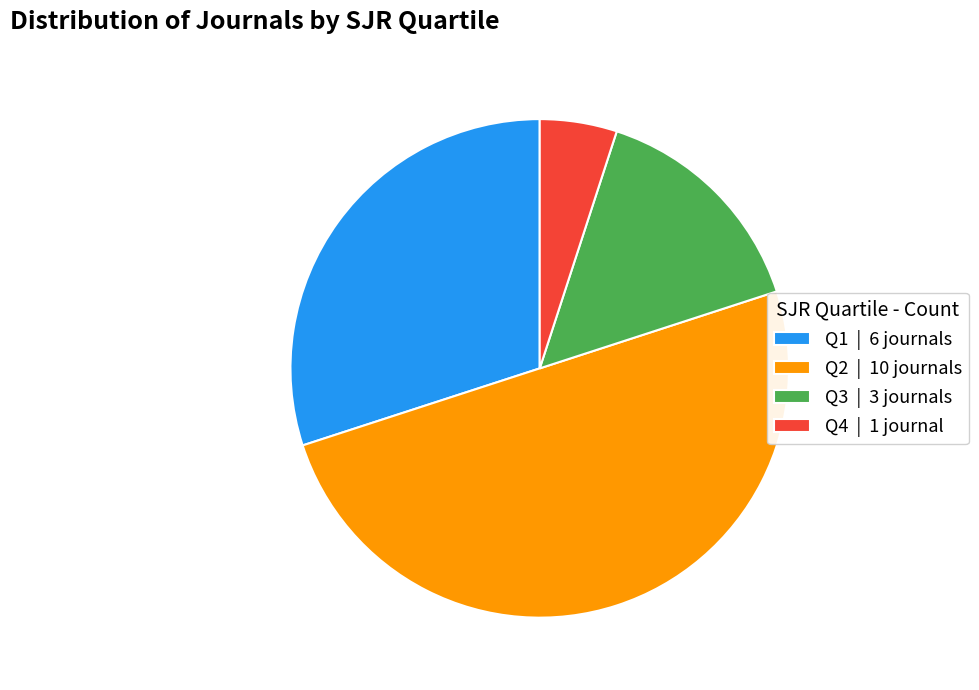

Combined, do Q4 | 1 journal and Q1 | 6 journals account for over 50%?

No